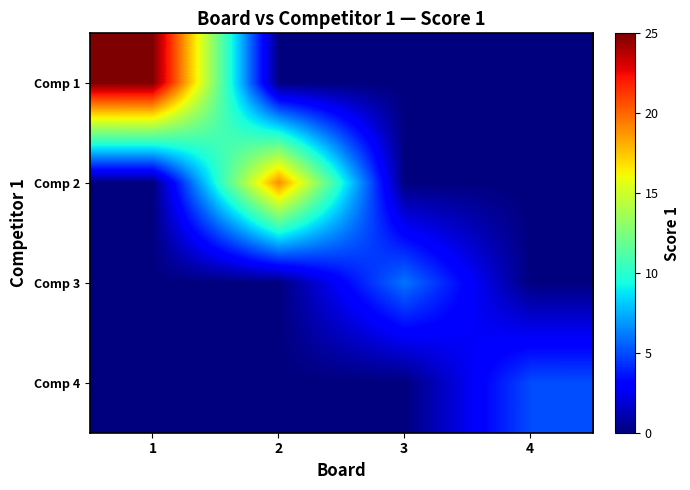

Reading right to left, extract all data points from this chart.

Comp 1: 4=0	3=0	2=0	1=25
Comp 2: 4=0	3=0	2=19	1=0
Comp 3: 4=0	3=6	2=0	1=0
Comp 4: 4=5	3=0	2=0	1=0